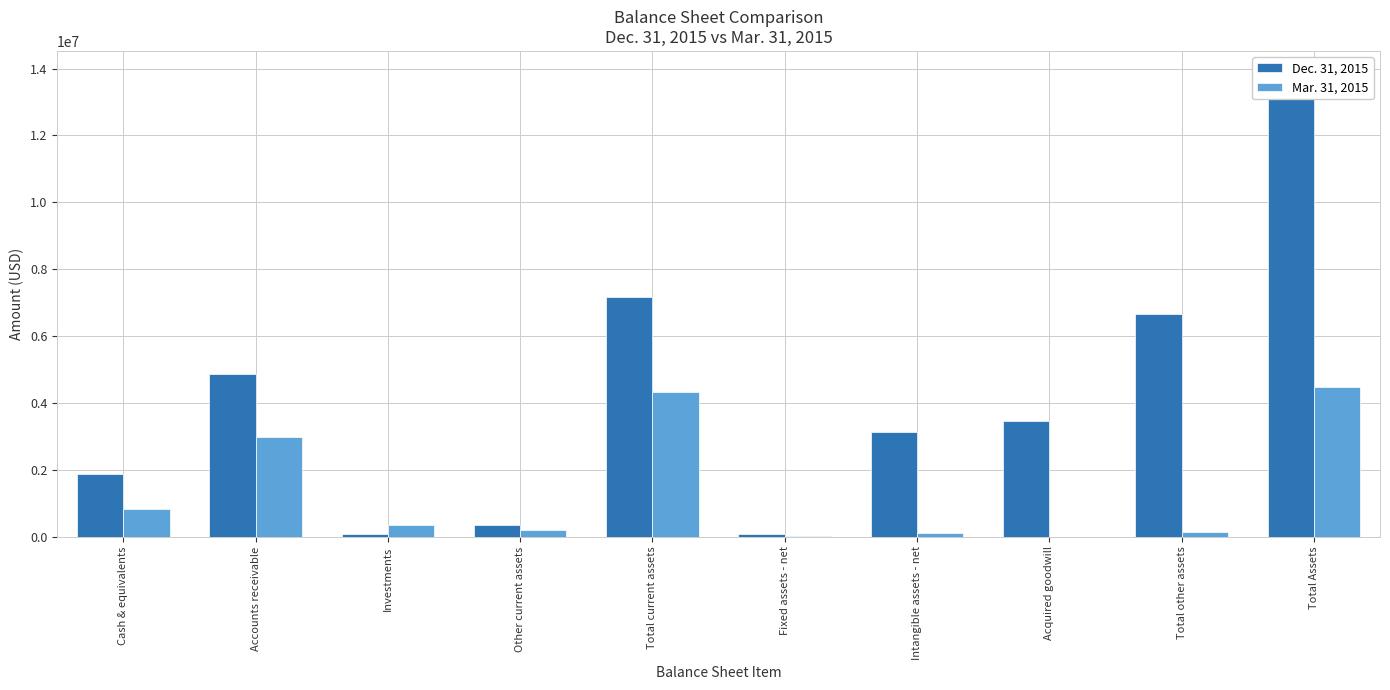

What are all the series names shown in the legend?

Dec. 31, 2015, Mar. 31, 2015